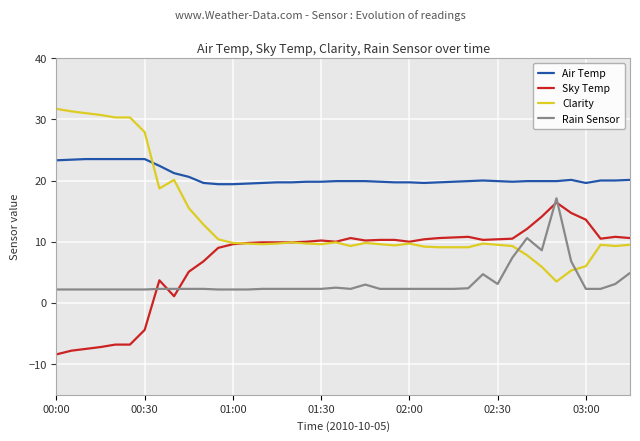

True or false: Rain Sensor has a value of 3.1 at 9.

False